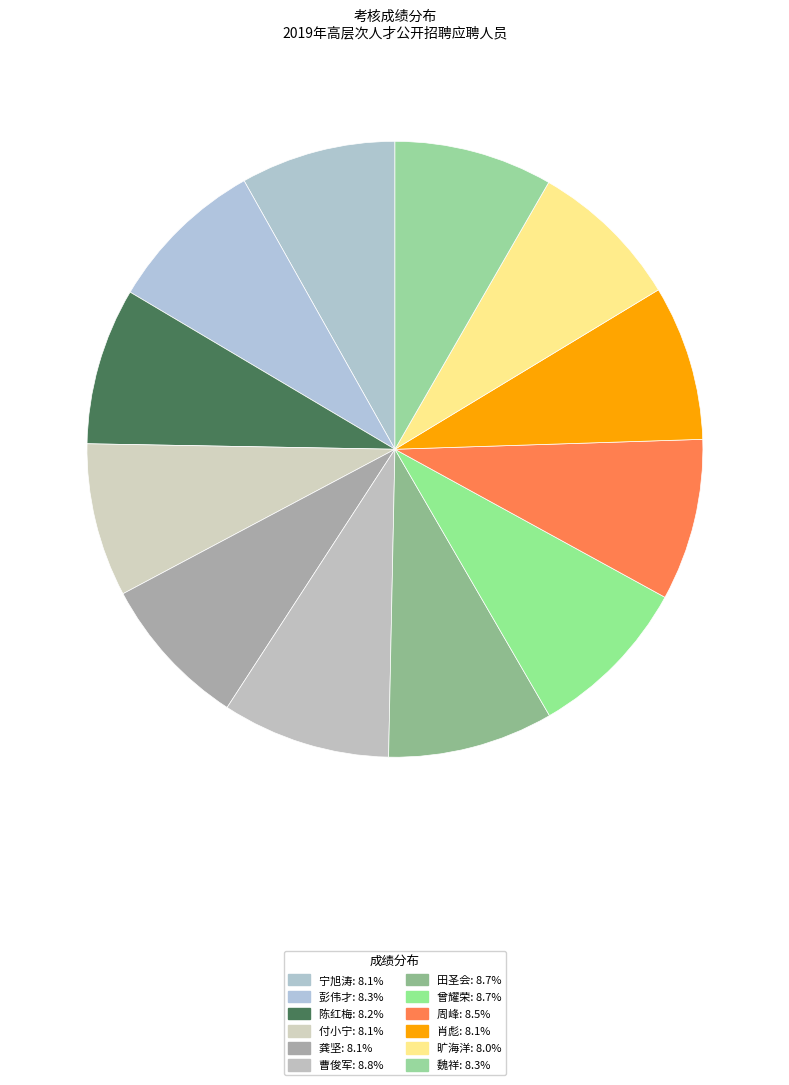

What portion of the pie excludes 宁旭涛?

91.9%